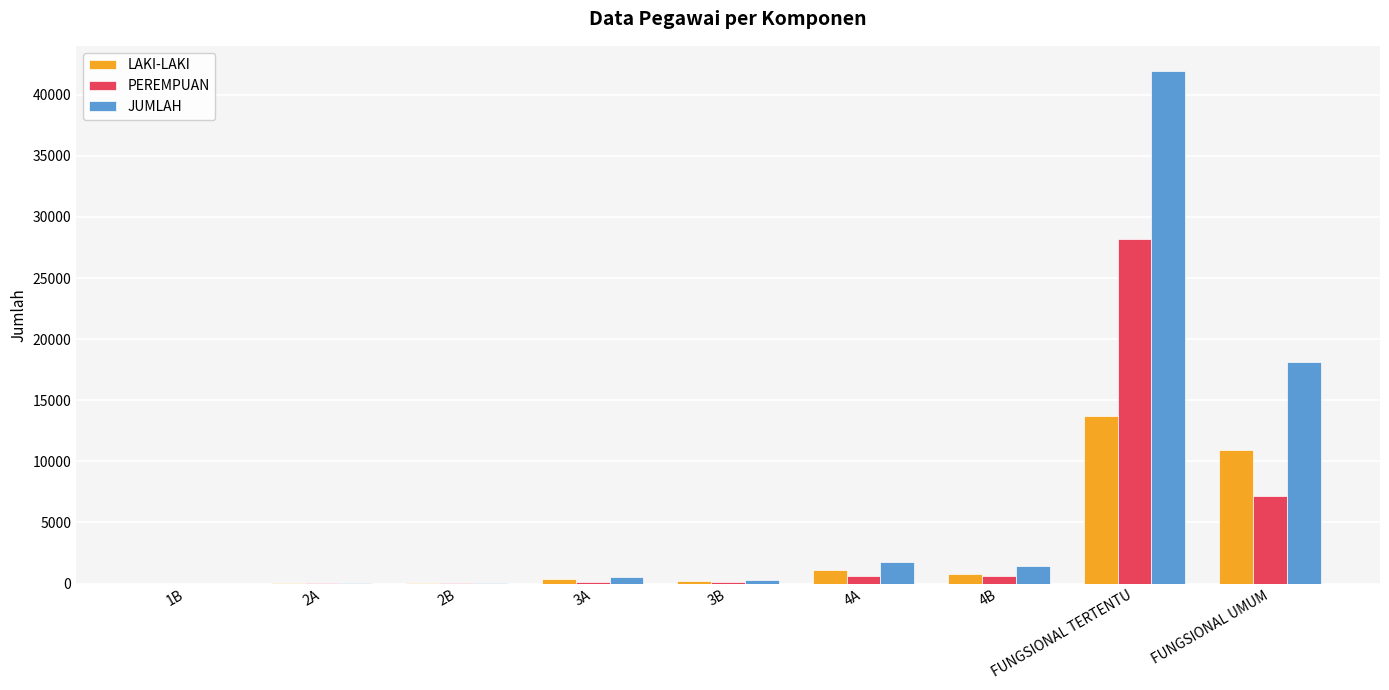

The LAKI-LAKI series shows 15658 at FUNGSIONAL UMUM. True or false?

False